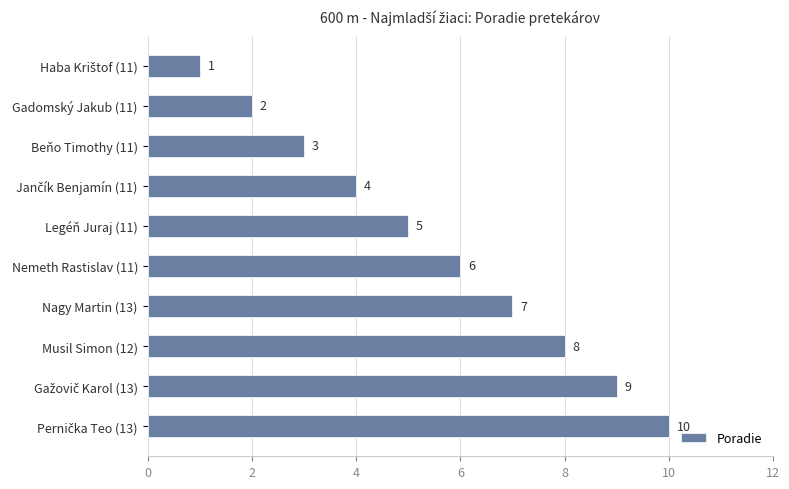

Count the values in the range 3 to 8.

6